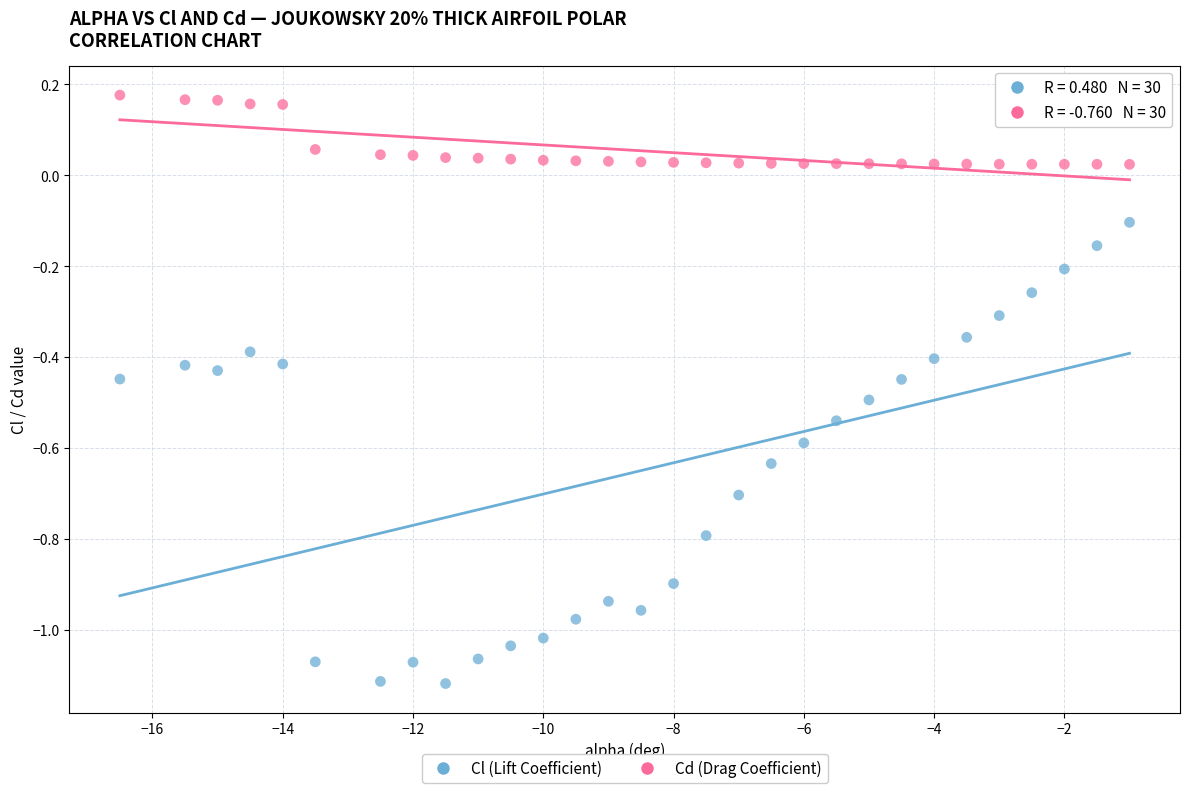

Which series has the largest Y range (max minus min)?

Cl (Lift Coefficient)